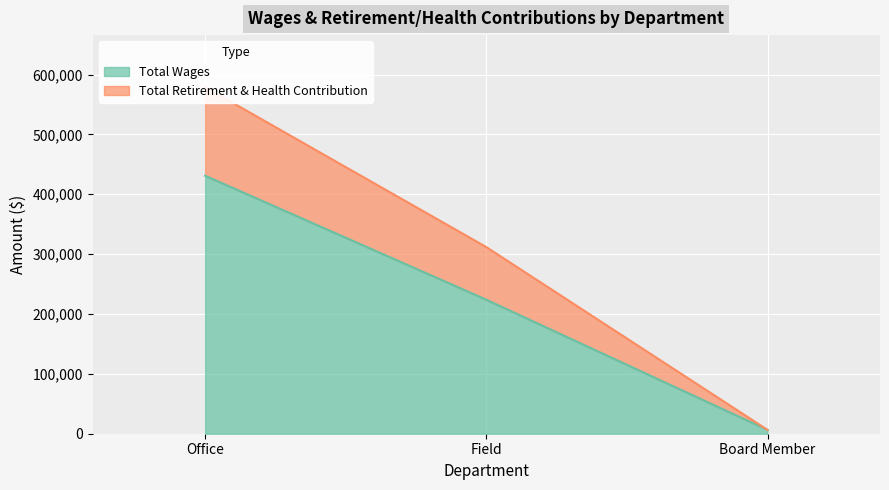

Where is Total Retirement & Health Contribution nearest to the value 292686?

Field